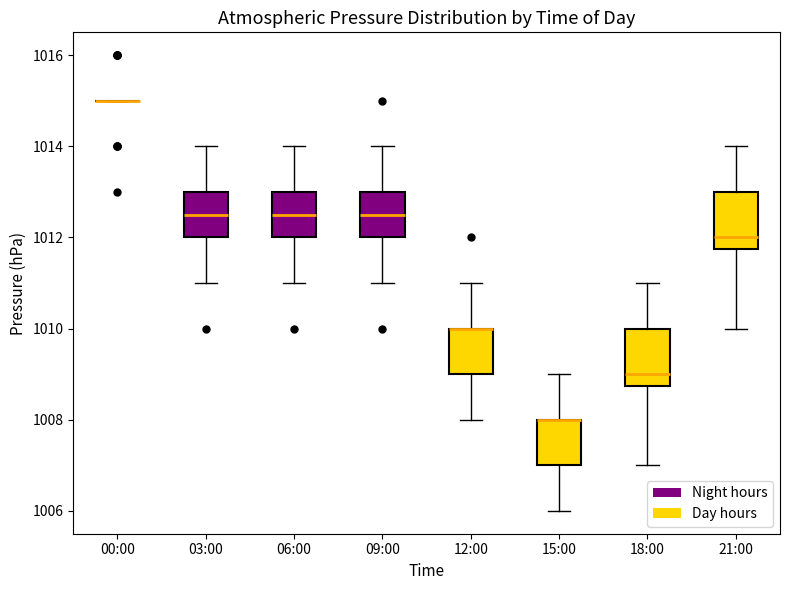

Reading left to right, read every box against the y-axis: the position of its median line, the range the box covers, and the ends of its whiskers. The values are not printed on the chart, so give them approximately, as read against the axis.

00:00: box collapsed to a line at 1015.0, whiskers 1015.0 to 1015.0
03:00: median 1012.6, box 1012.0 to 1013.0, whiskers 1011.0 to 1014.0
06:00: median 1012.6, box 1012.0 to 1013.0, whiskers 1011.0 to 1014.0
09:00: median 1012.6, box 1012.0 to 1013.0, whiskers 1011.0 to 1014.0
12:00: median 1010.0 (drawn on the box's upper edge), box 1009.0 to 1010.0, whiskers 1008.0 to 1011.0
15:00: median 1008.0 (drawn on the box's upper edge), box 1007.0 to 1008.0, whiskers 1006.0 to 1009.0
18:00: median 1009.0, box 1008.8 to 1010.0, whiskers 1007.0 to 1011.0
21:00: median 1012.0, box 1011.8 to 1013.0, whiskers 1010.0 to 1014.0